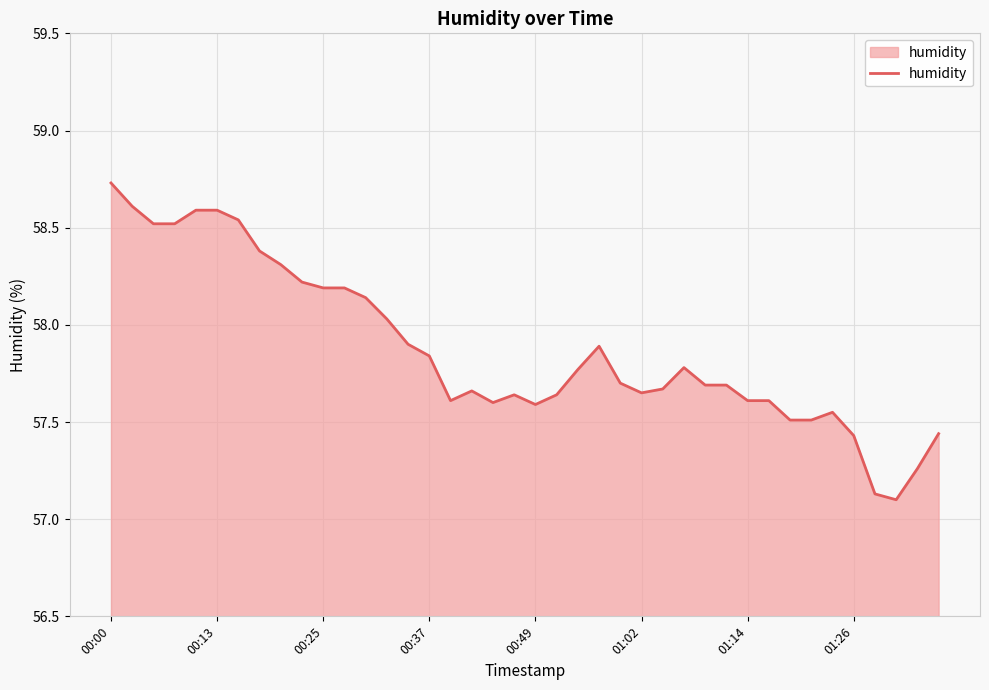

What is the difference between the maximum and minimum values?

1.6